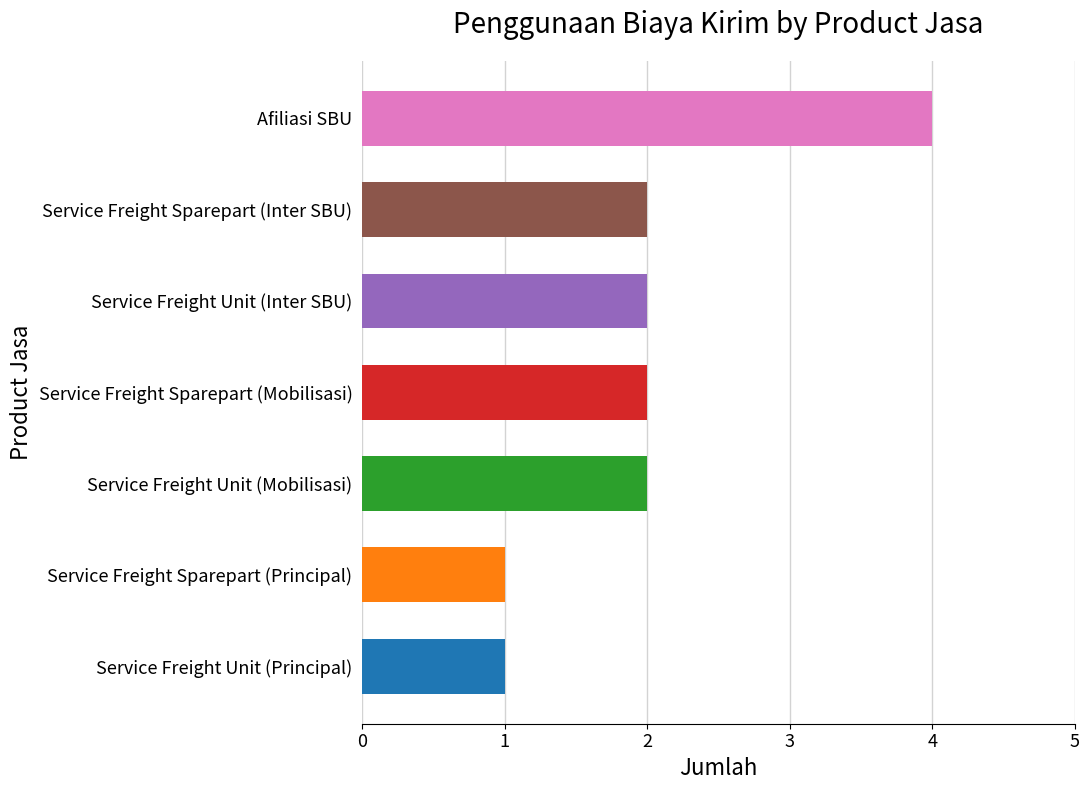

Which has a higher value, Service Freight Sparepart (Principal) or Service Freight Sparepart (Inter SBU)?

Service Freight Sparepart (Inter SBU)